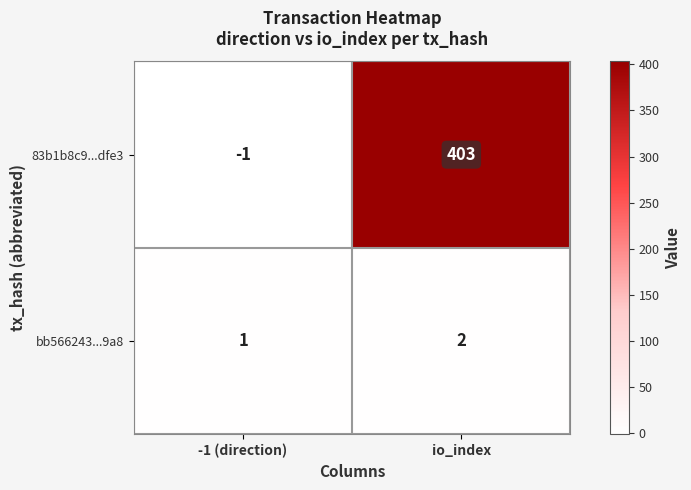

At how many categories does at least one series exceed 380?

1